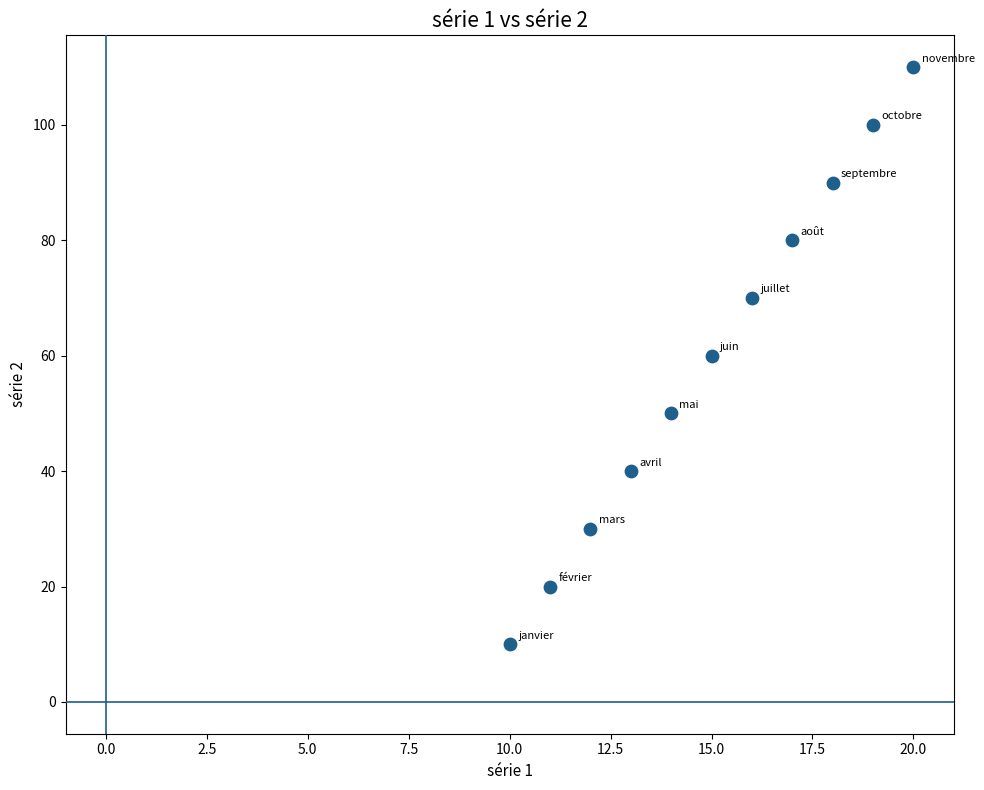

What is the average Y value?

60